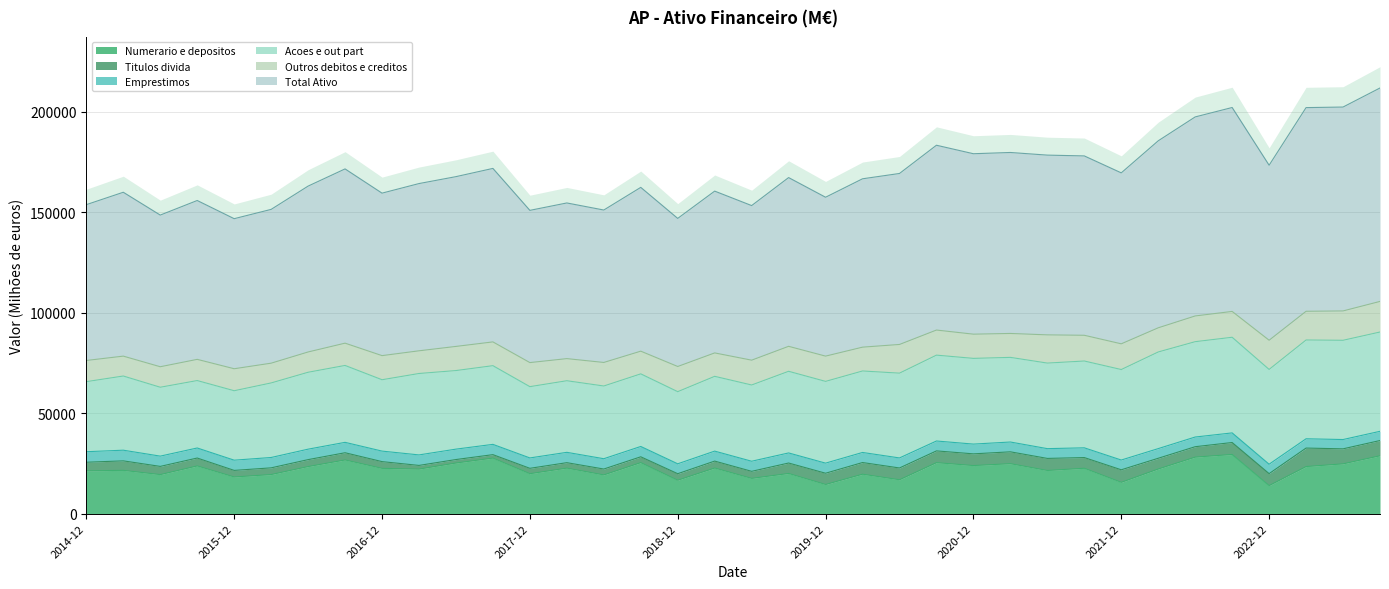

What is the label of the 35th point from the left?

2023-06-30